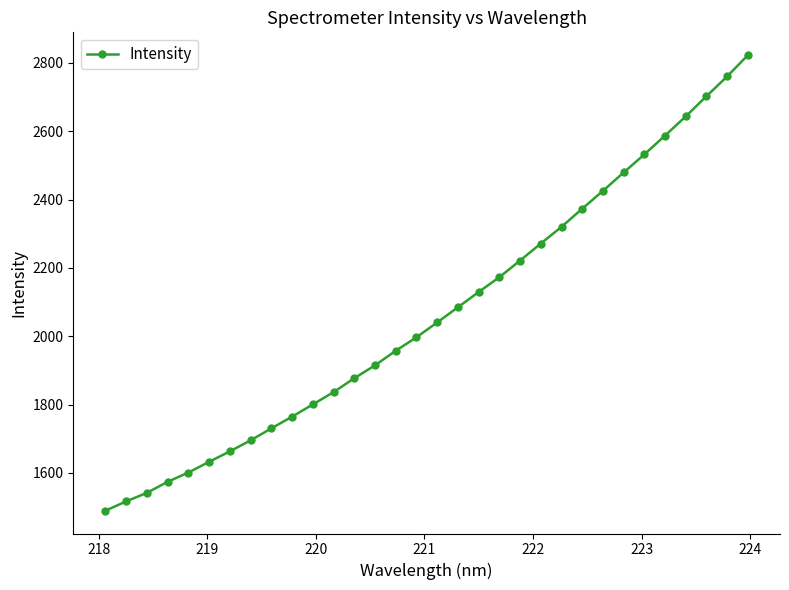

What is the maximum value shown in the chart?

2822.8